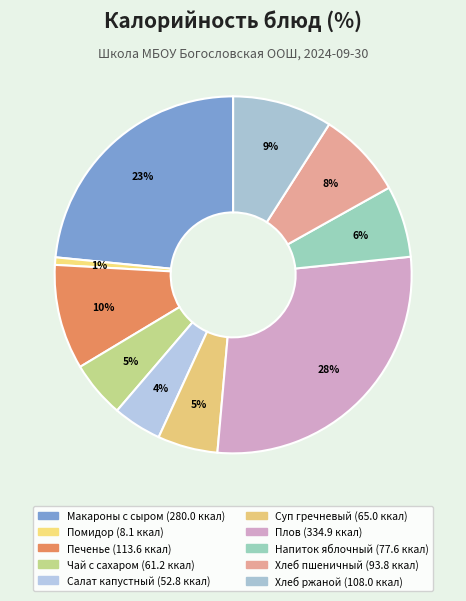

Which slice is the largest?

Плов